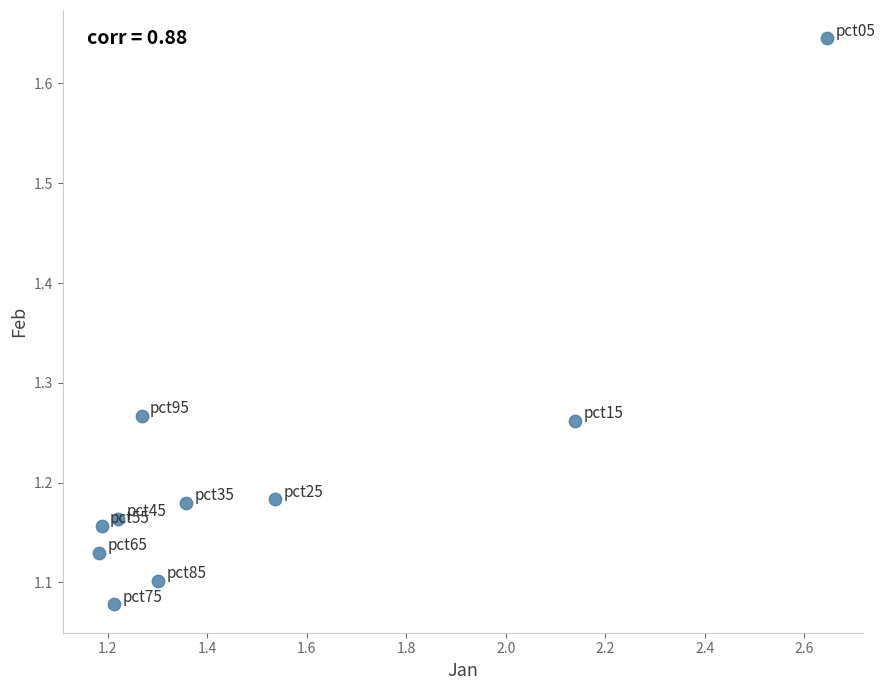

What is the range of Y values (max minus min)?

0.6